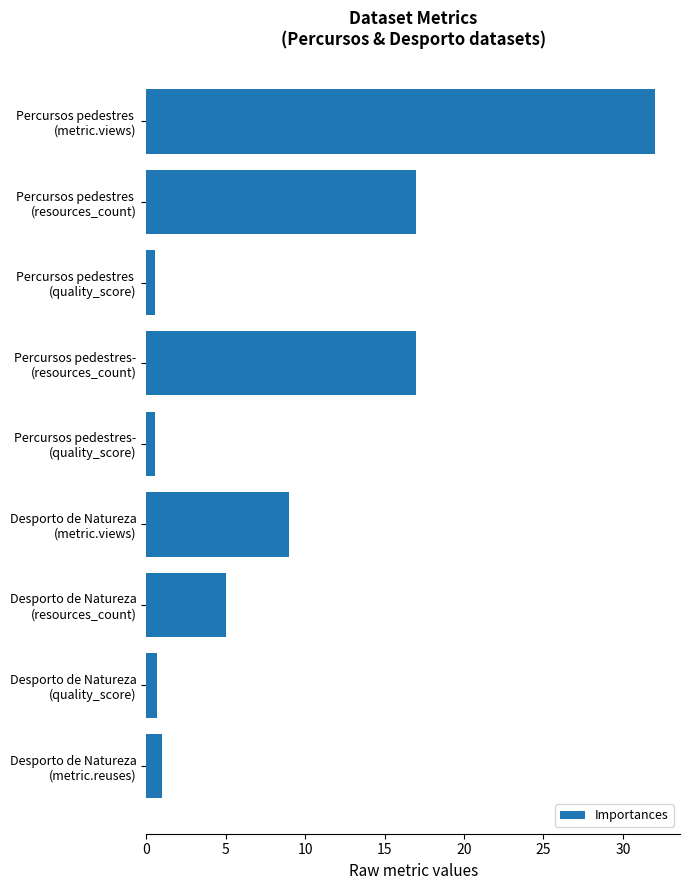

What is the difference between the maximum and second lowest values?

31.4